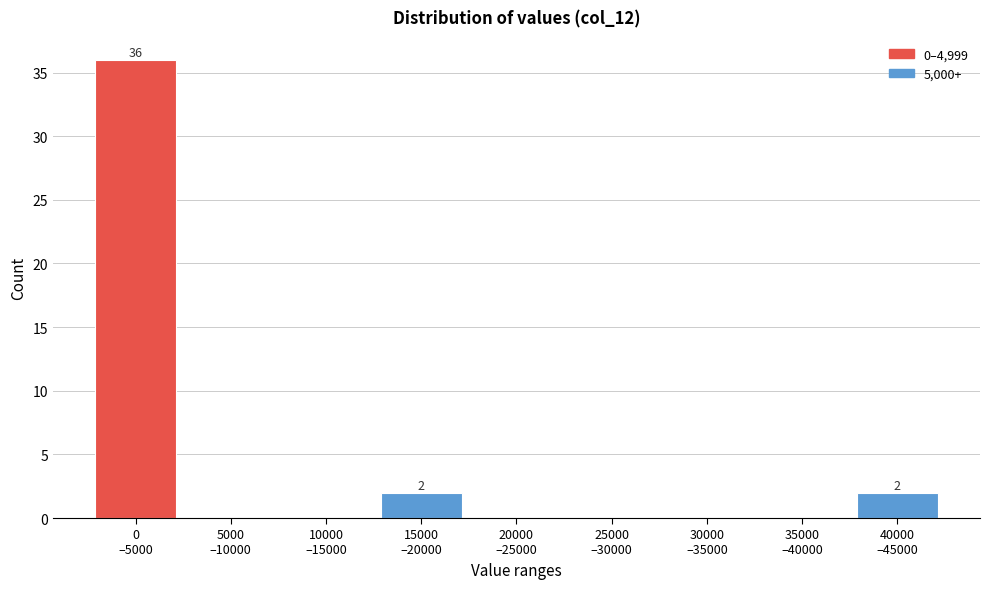

What is the maximum value shown in the chart?

36